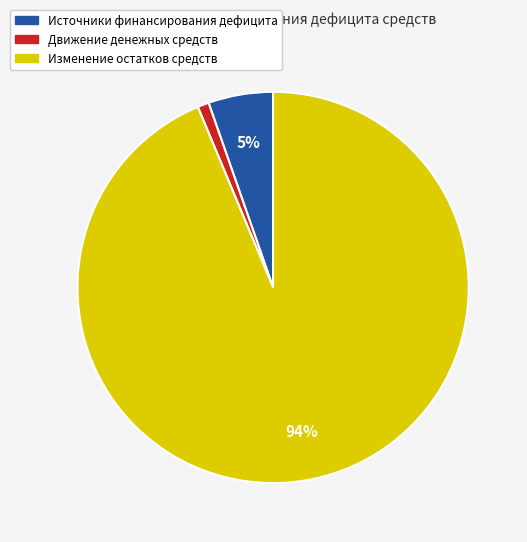

Which category has the smallest portion of the pie?

Движение денежных средств